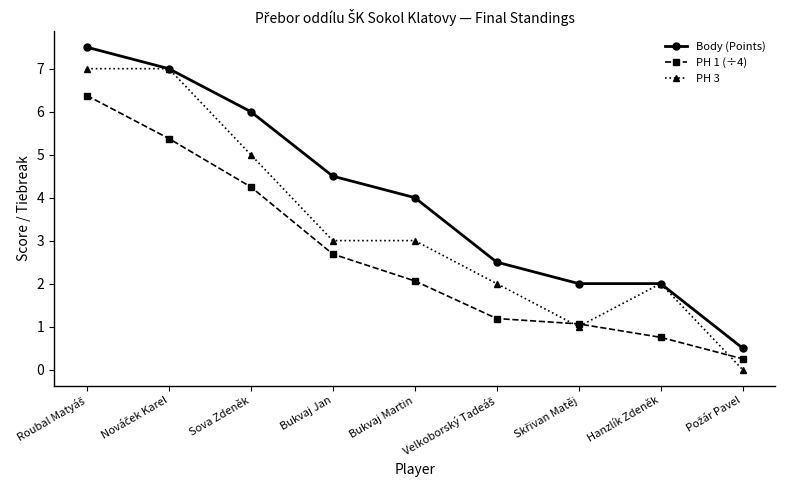

The value of PH 3 at Bukvaj Jan is 3.0. True or false?

True